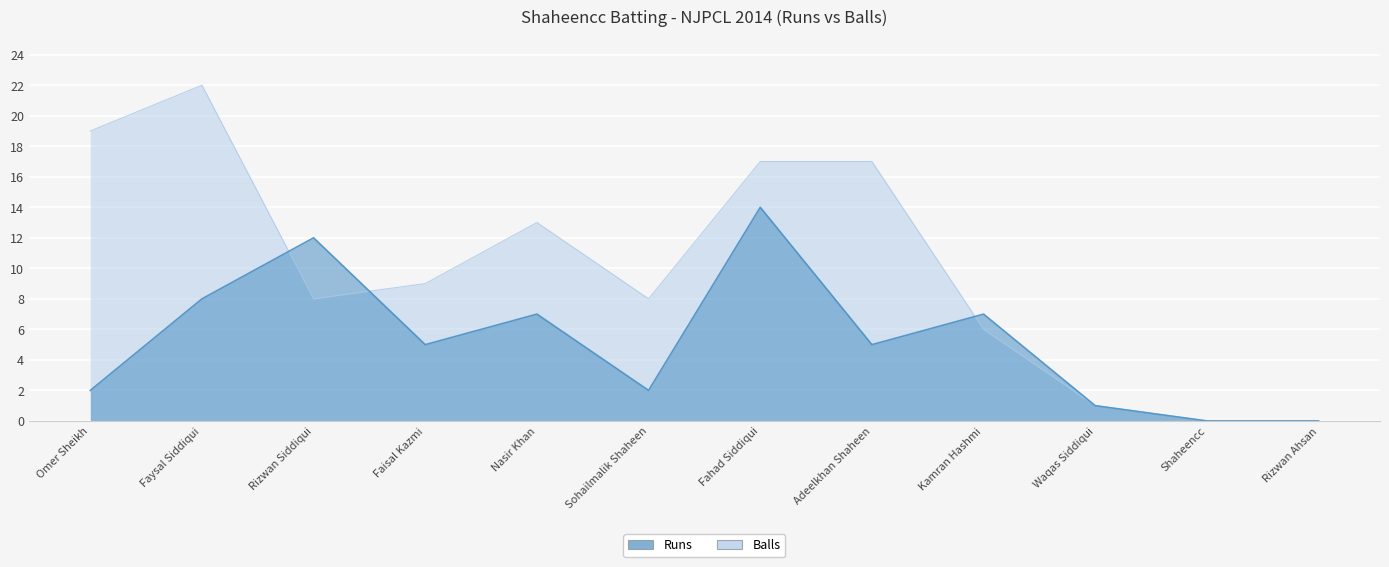

How many lines are shown in the chart?

2